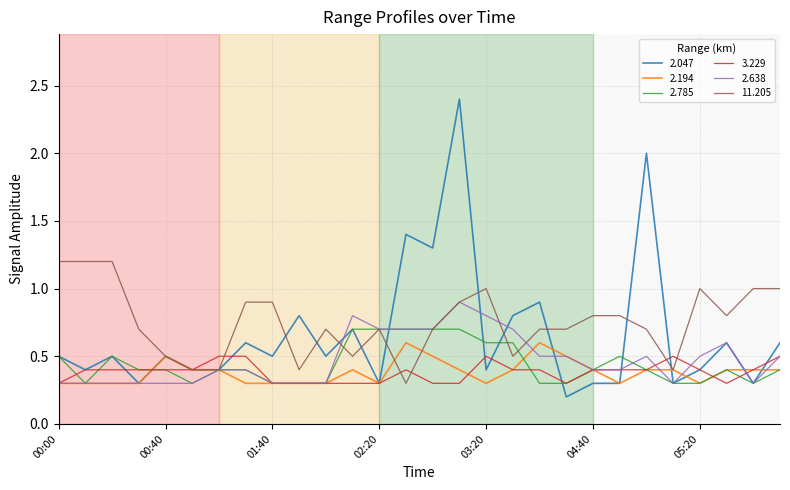

How many series are shown in this chart?

6